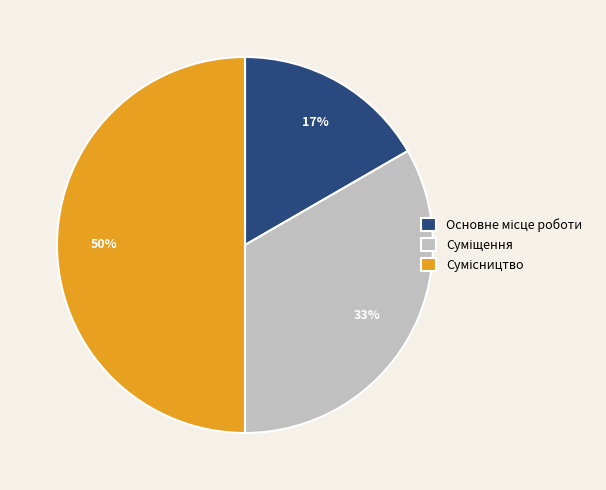

To the nearest percent, what is the difference between the largest and smallest slice percentages?

33%